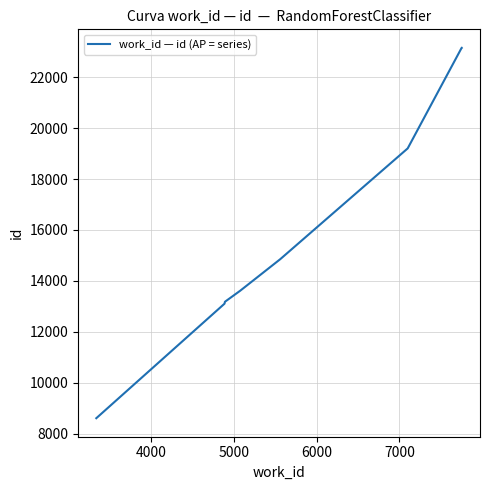

What is the average value?

16108